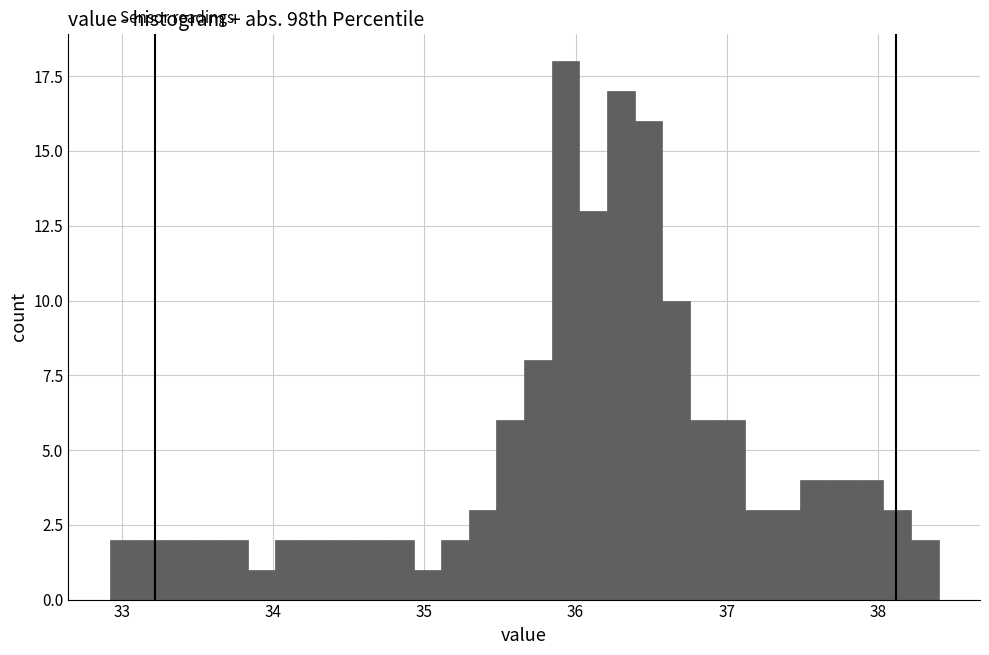

Around what value on the x-axis is the tallest bar? Give the approximate position of its centre, as read against the axis.

35.9